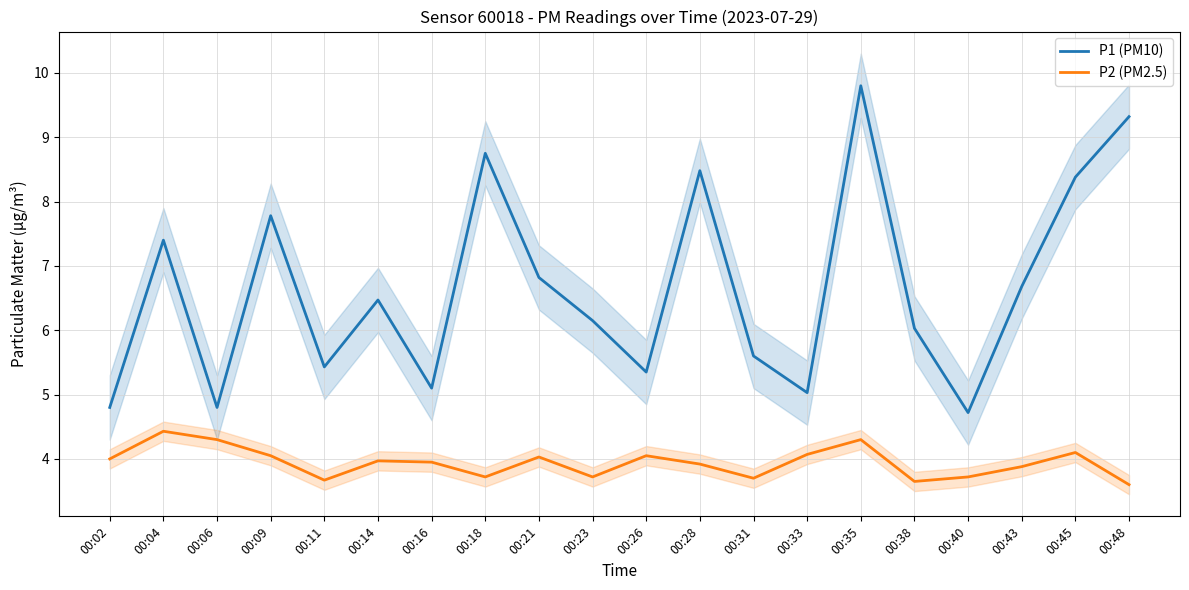

At which label does P1 (PM10) reach its peak?

00:35